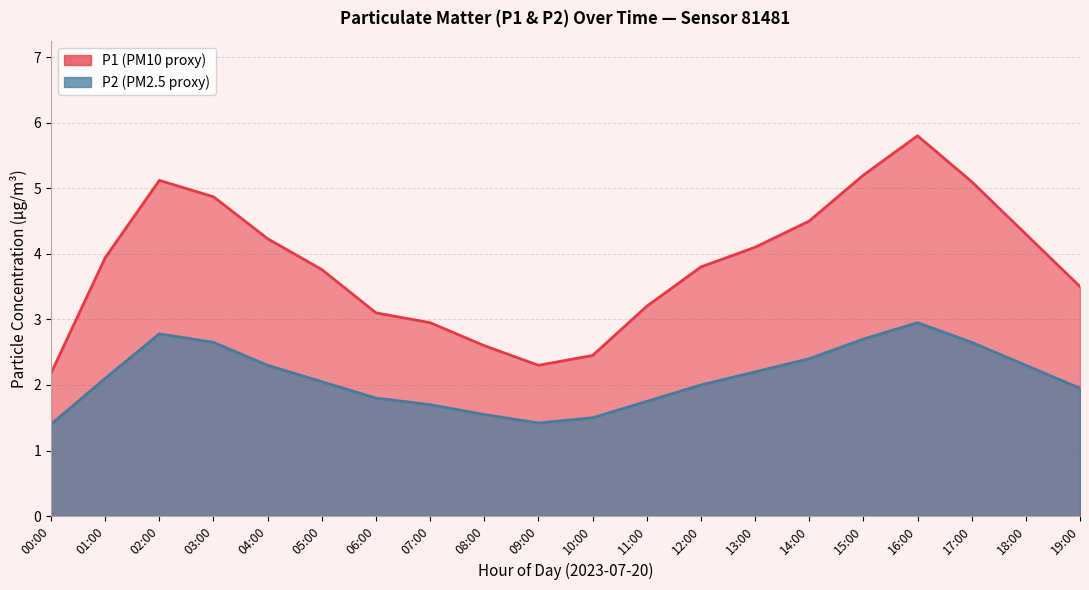

What is the label of the 18th point from the right?

02:00